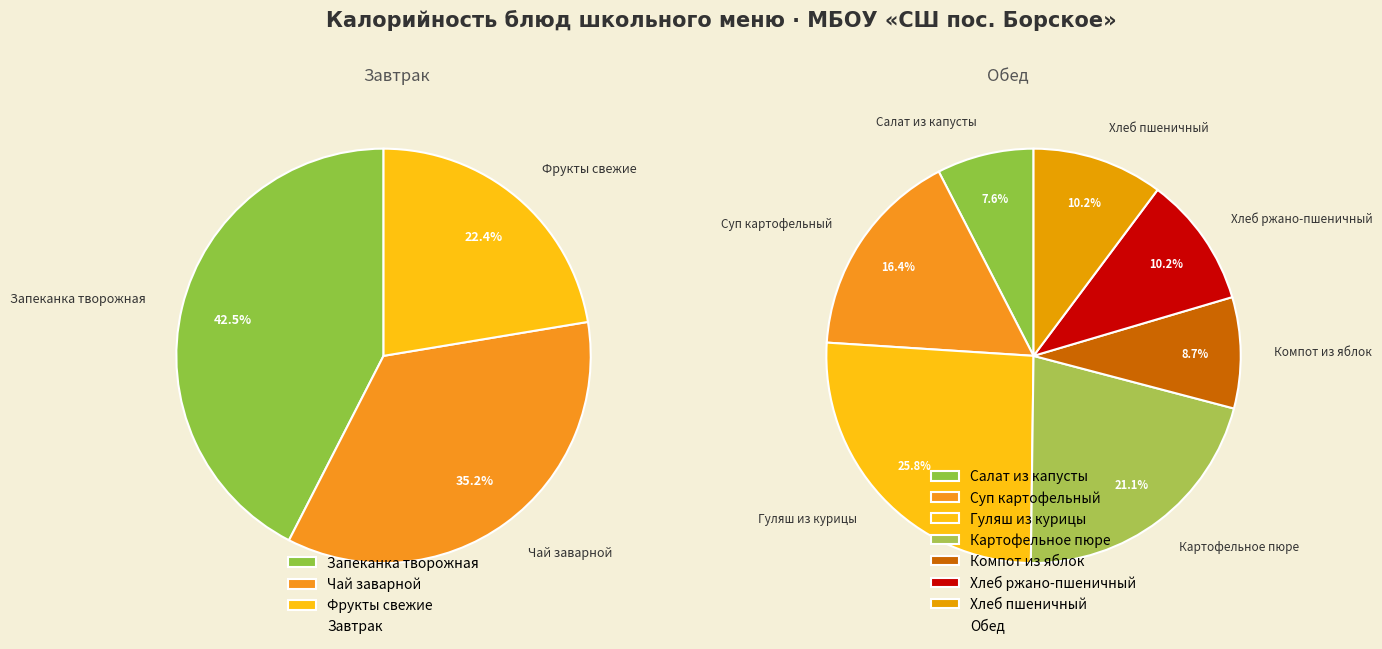

Does Чай заварной account for over 50% of the chart?

No